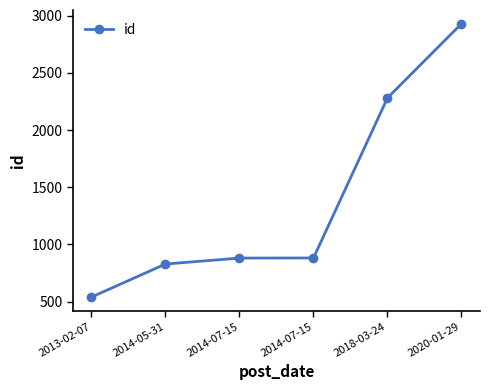

Is this an area chart (filled region under the line)?

No